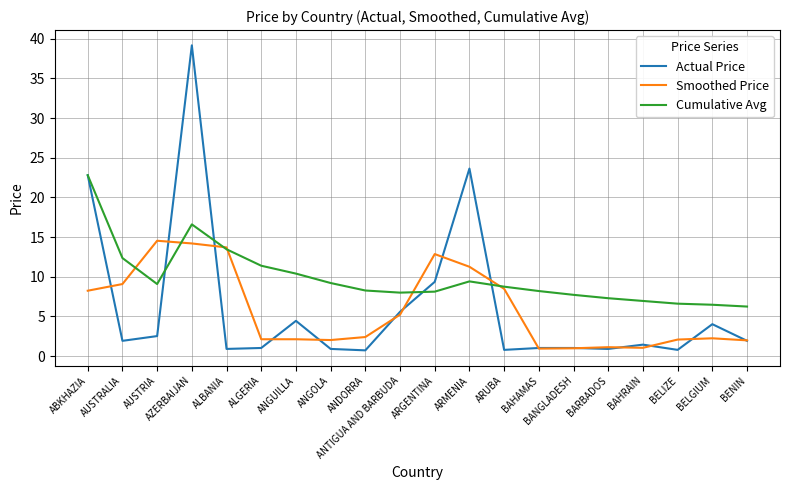

What position from the right is BELGIUM?

2